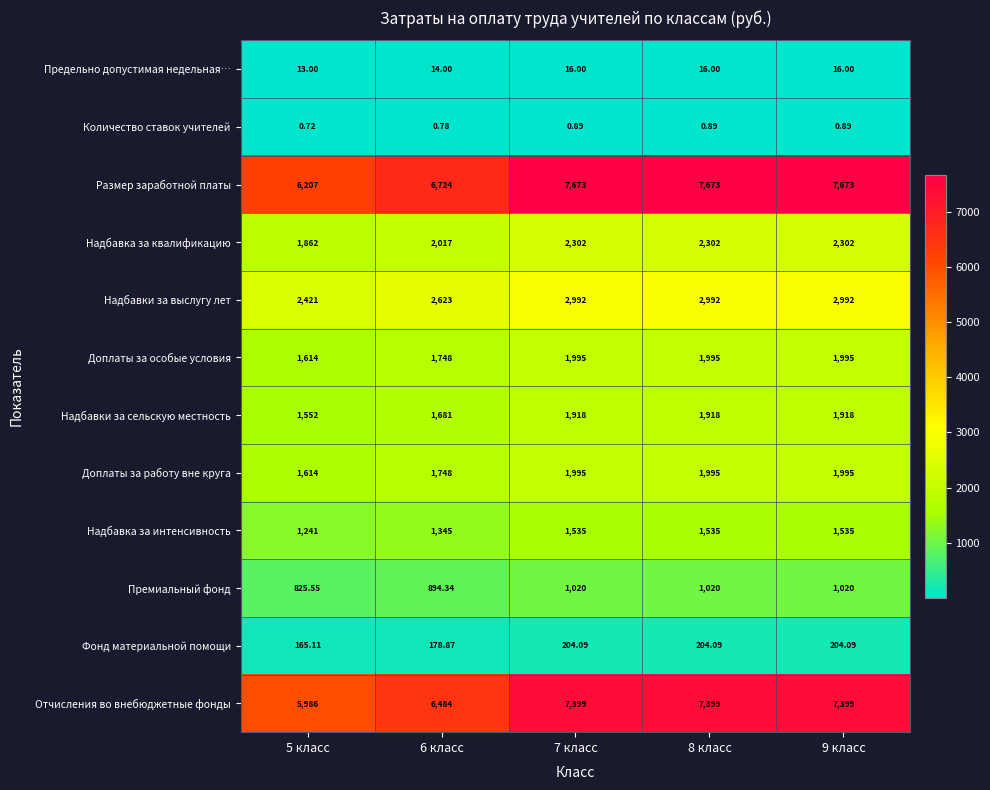

Which series changed the most between 6 класс and 8 класс?

Размер заработной платы